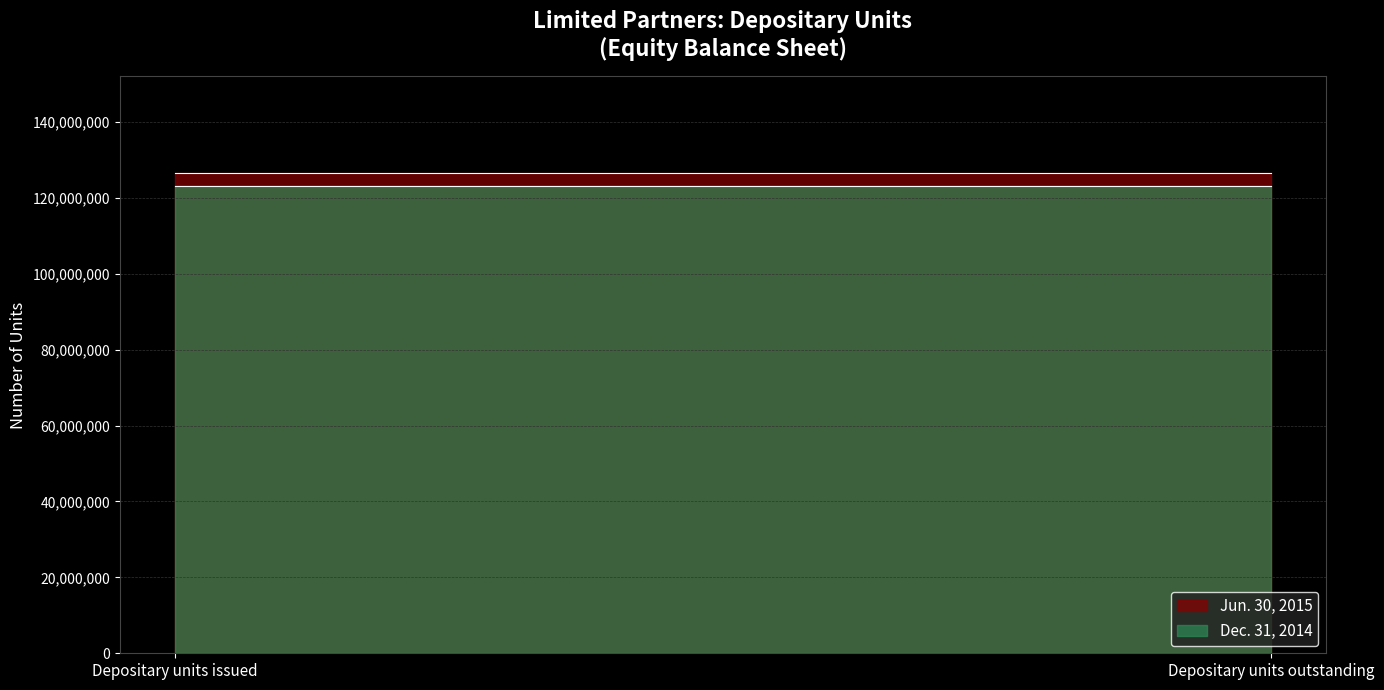

What is the maximum value for Jun. 30, 2015?

126643279